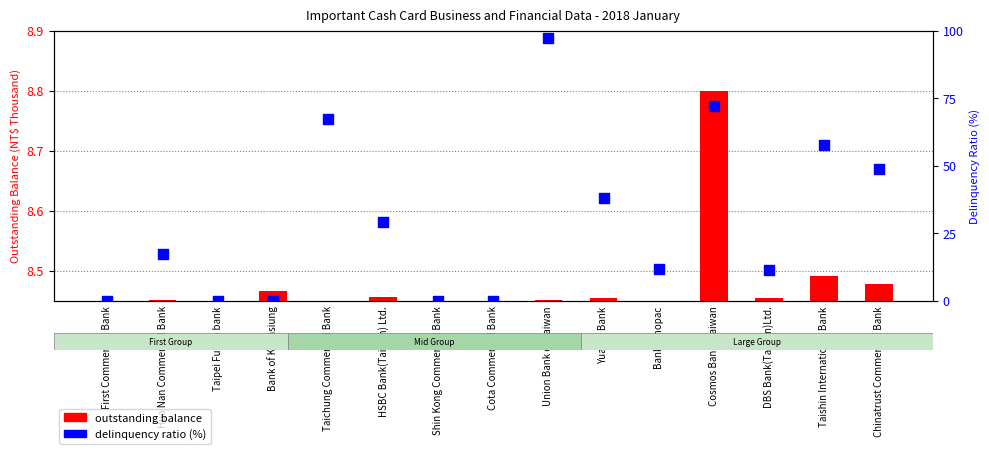

What is the total value across all series at First Commercial Bank?

8.5